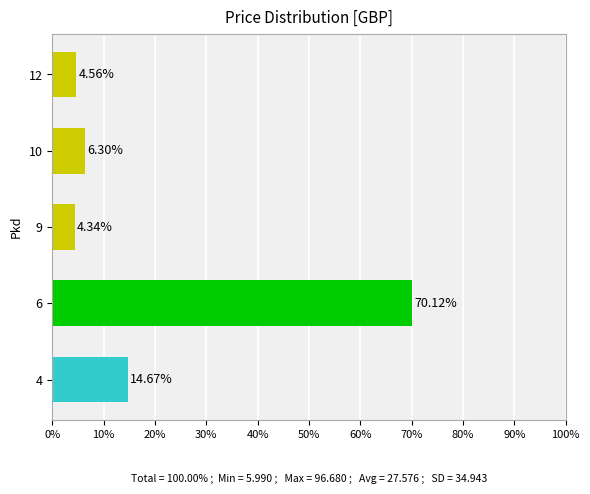

Which category has the lowest value across all series?

9